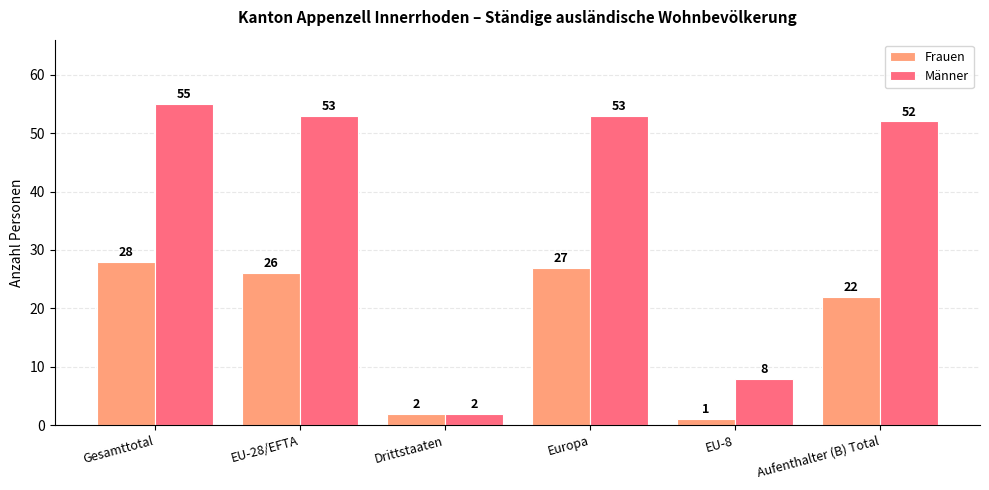

Reading left to right, what are all the values shown in this chart?

Frauen: 28	26	2	27	1	22
Männer: 55	53	2	53	8	52